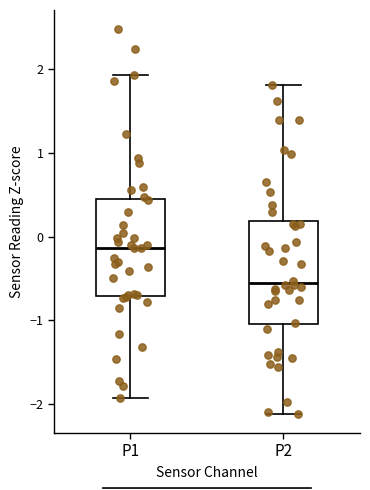

Reading left to right, read every box against the y-axis: the position of its median line, the range the box covers, and the ends of its whiskers. The values are not printed on the chart, so give them approximately, as read against the axis.

P1: median -0.1, box -0.7 to 0.4, whiskers -1.9 to 1.9
P2: median -0.6, box -1.0 to 0.2, whiskers -2.1 to 1.8